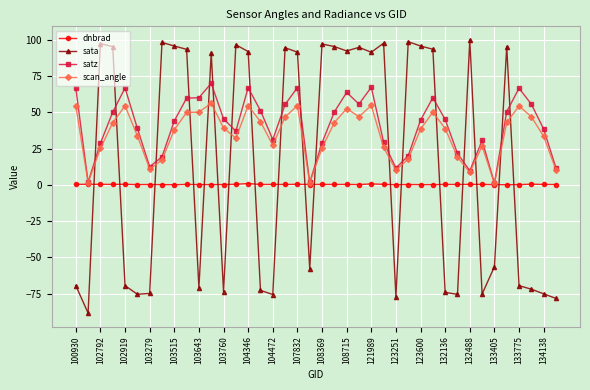

List the series in order of their peak value, lowest first.

dnbrad, scan_angle, satz, sata